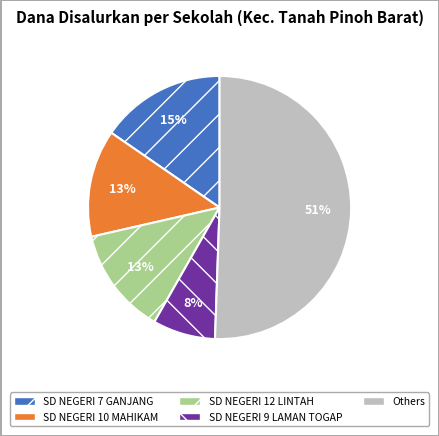

To the nearest percent, what is the difference between the largest and smallest slice percentages?

43%